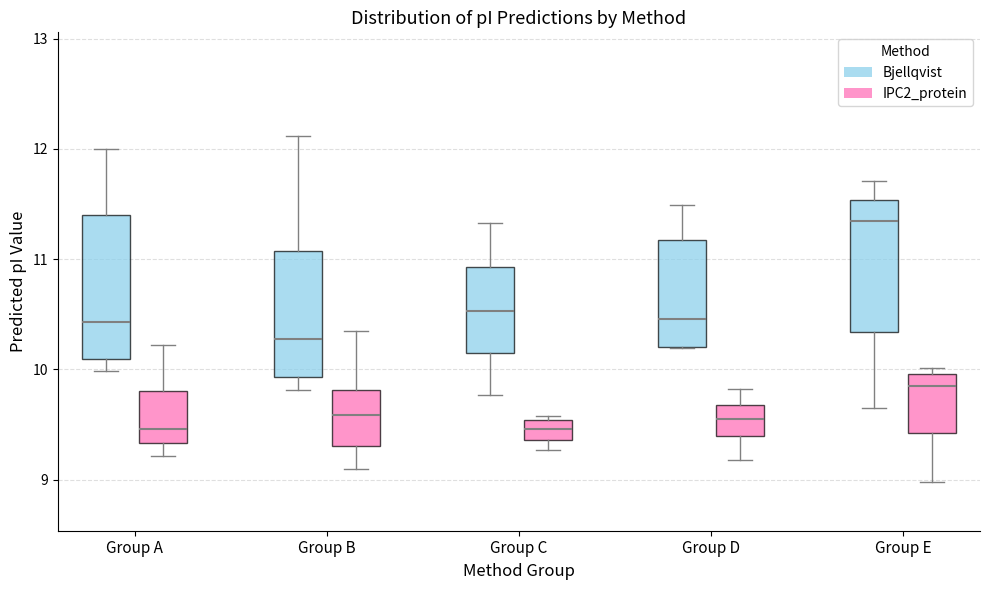

Reading left to right, read every box against the y-axis: the position of its median line, the range the box covers, and the ends of its whiskers. The values are not printed on the chart, so give them approximately, as read against the axis.

Group A (Bjellqvist): median 10.4, box 10.1 to 11.4, whiskers 10.0 to 12.0
Group A (IPC2_protein): median 9.5, box 9.3 to 9.8, whiskers 9.2 to 10.2
Group B (Bjellqvist): median 10.3, box 9.9 to 11.1, whiskers 9.8 to 12.1
Group B (IPC2_protein): median 9.6, box 9.3 to 9.8, whiskers 9.1 to 10.4
Group C (Bjellqvist): median 10.5, box 10.2 to 10.9, whiskers 9.8 to 11.3
Group C (IPC2_protein): median 9.5 (inside the box), box 9.4 to 9.5, whiskers 9.3 to 9.6
Group D (Bjellqvist): median 10.5, box 10.2 to 11.2, whiskers 10.2 to 11.5
Group D (IPC2_protein): median 9.5, box 9.4 to 9.7, whiskers 9.2 to 9.8
Group E (Bjellqvist): median 11.3, box 10.3 to 11.5, whiskers 9.6 to 11.7
Group E (IPC2_protein): median 9.8, box 9.4 to 10.0, whiskers 9.0 to 10.0 (just above the box's upper edge)